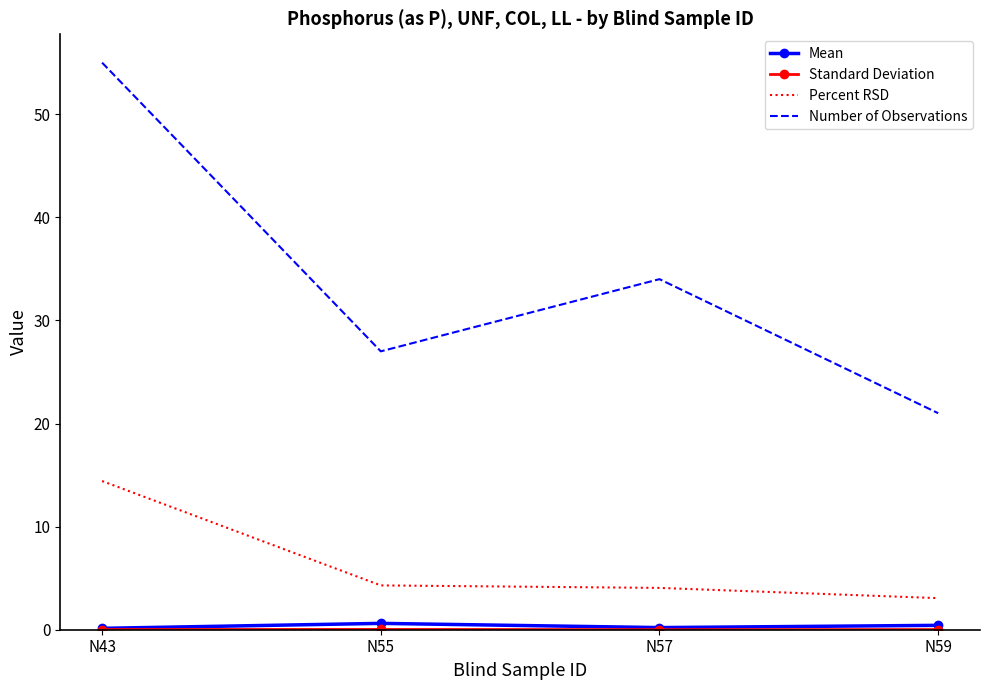

What is the spread (max minus min) of values at N43?

55.0